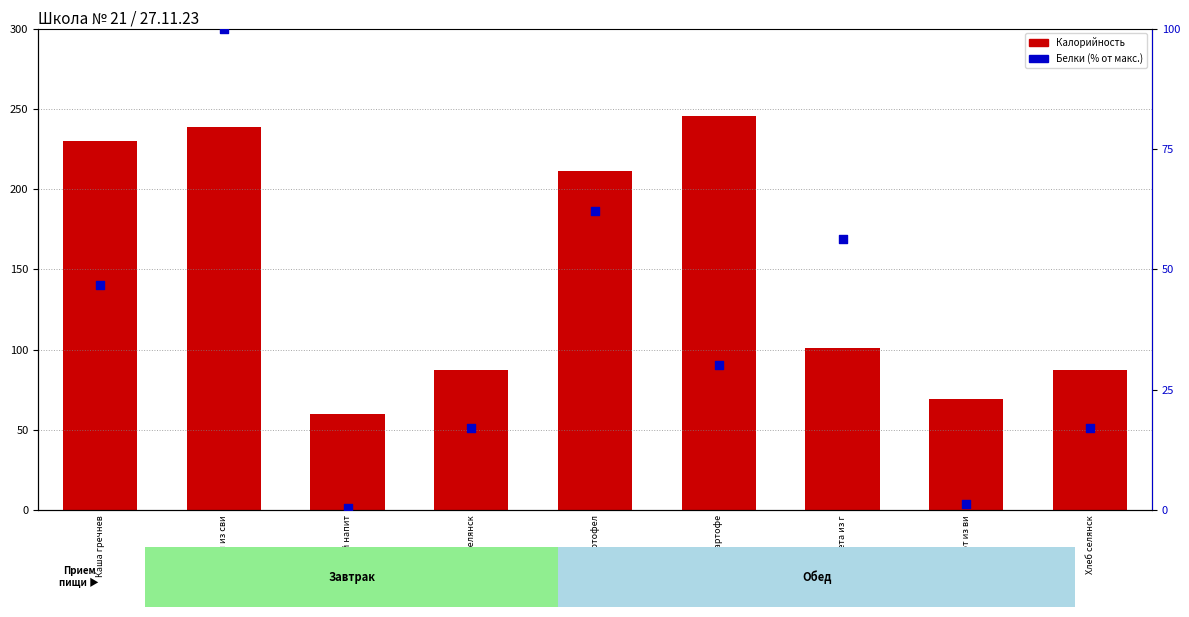

At how many categories does at least one series exceed 95?

5